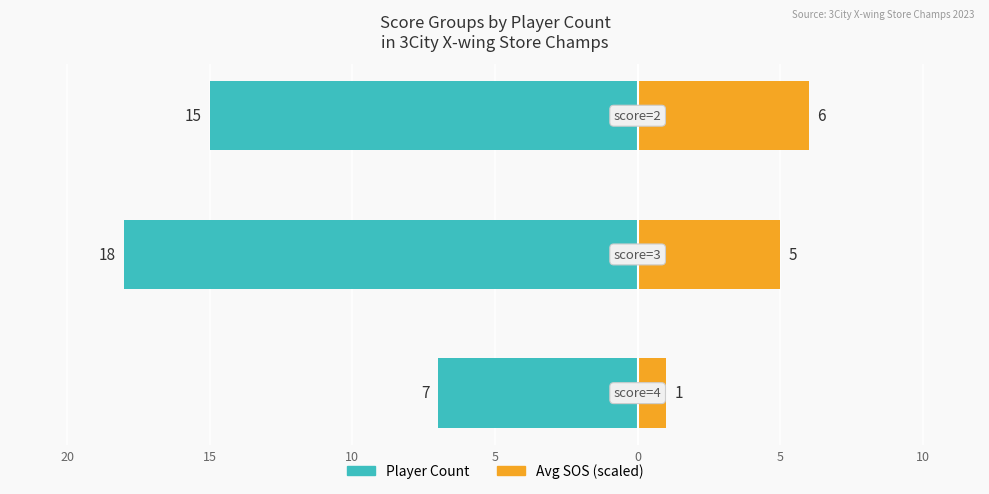

Reading right to left, list all the values displayed in this chart.

Player Count: 10=-15	15=-18	20=-7
Avg SOS (scaled): 10=6	15=5	20=1